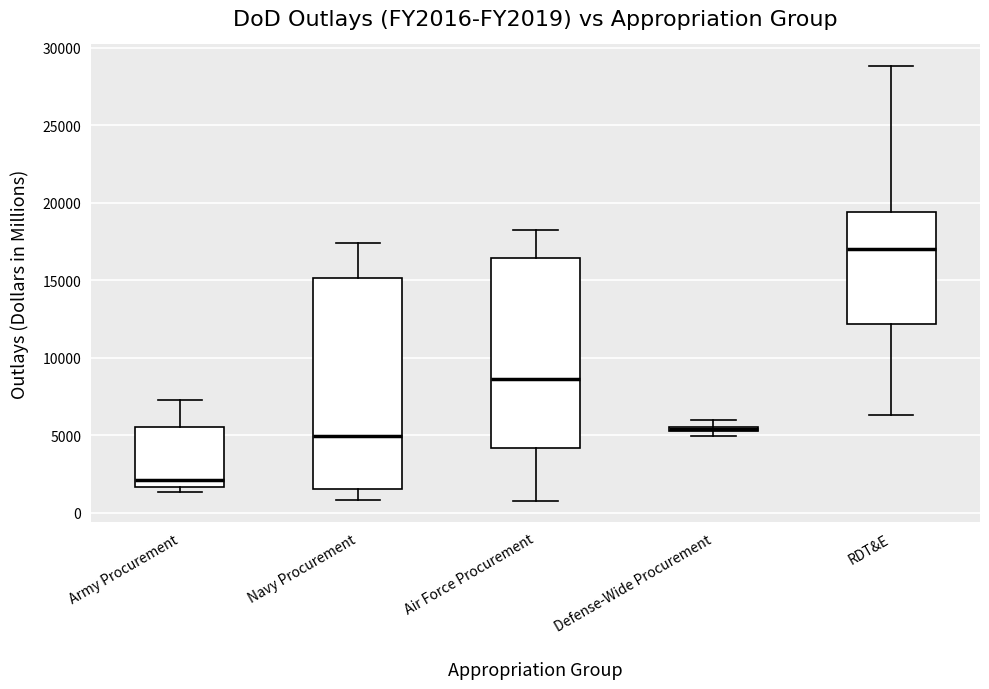

Which box is the tallest, from its lower edge to its upper edge?

Navy Procurement